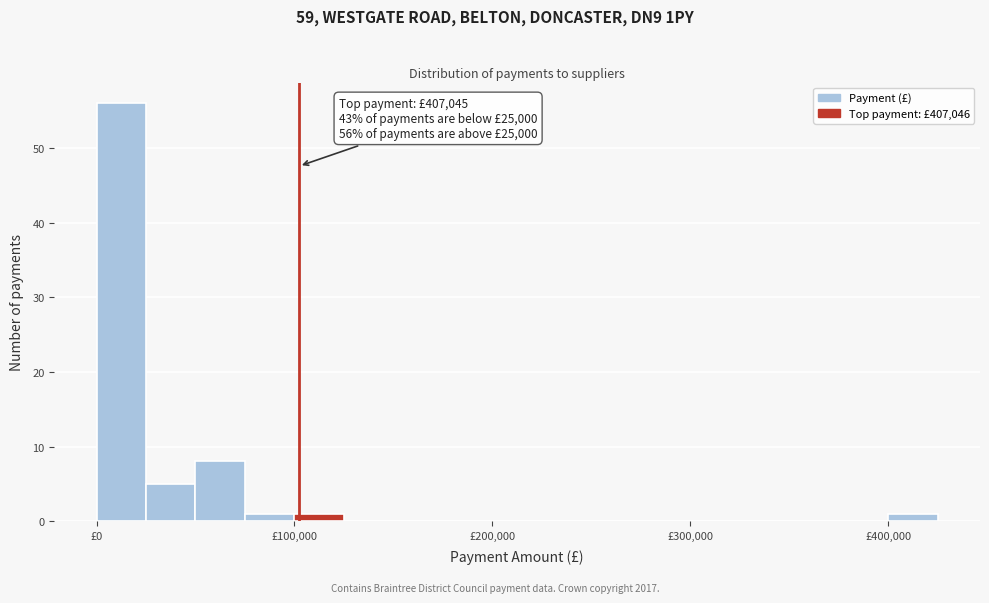

Around what value on the x-axis is the tallest bar? Give the approximate position of its centre, as read against the axis.

10000